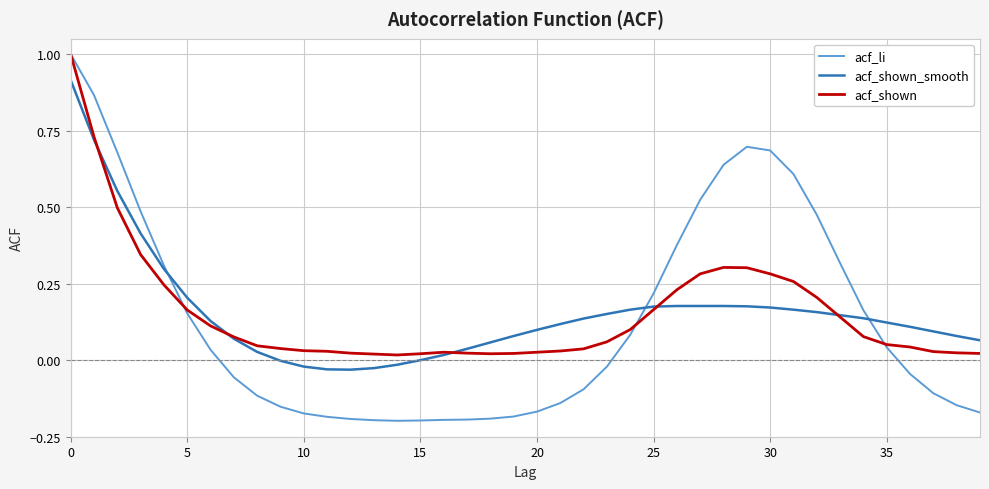

Which series has the largest range (max minus min)?

acf_li